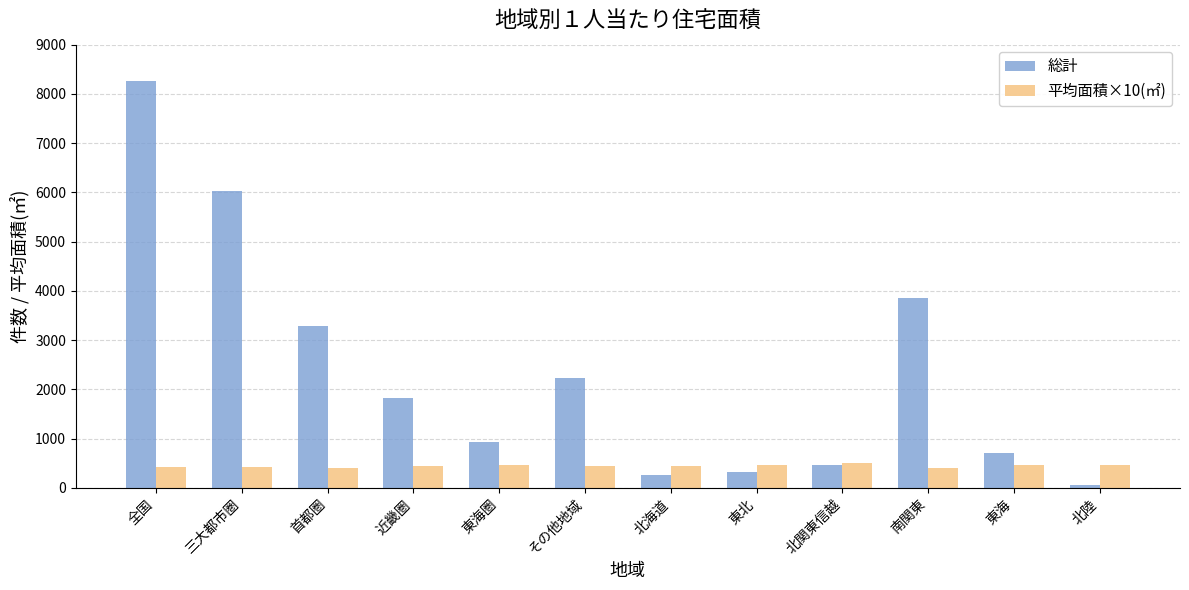

The value of 平均面積×10(㎡) at 首都圏 is 398. True or false?

True